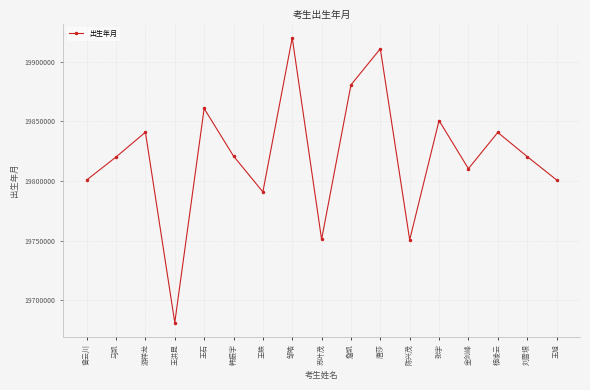

Where is the first local maximum?

游祥龙